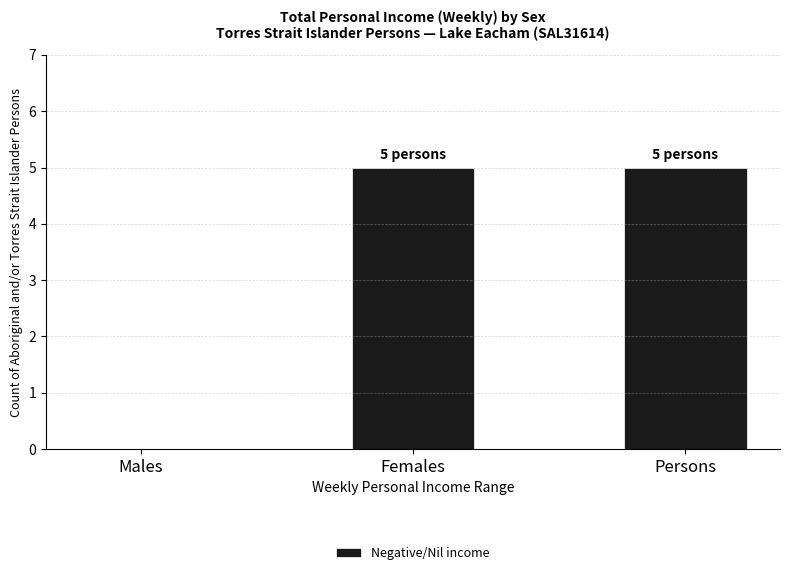

What is the greatest value displayed?

5